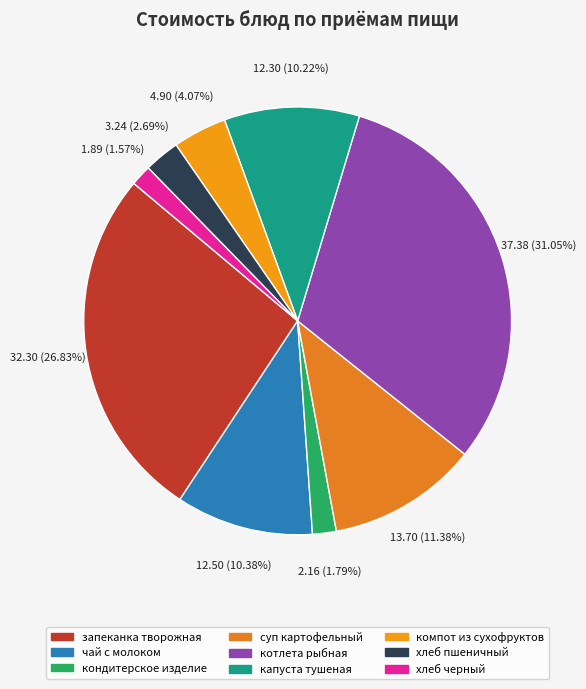

Count the number of slices in the pie.

9